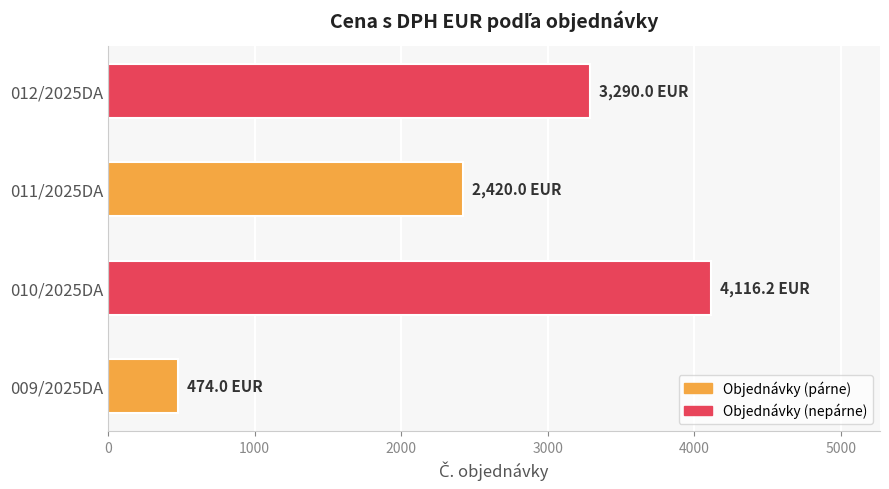

What is the smallest value displayed?

474.0